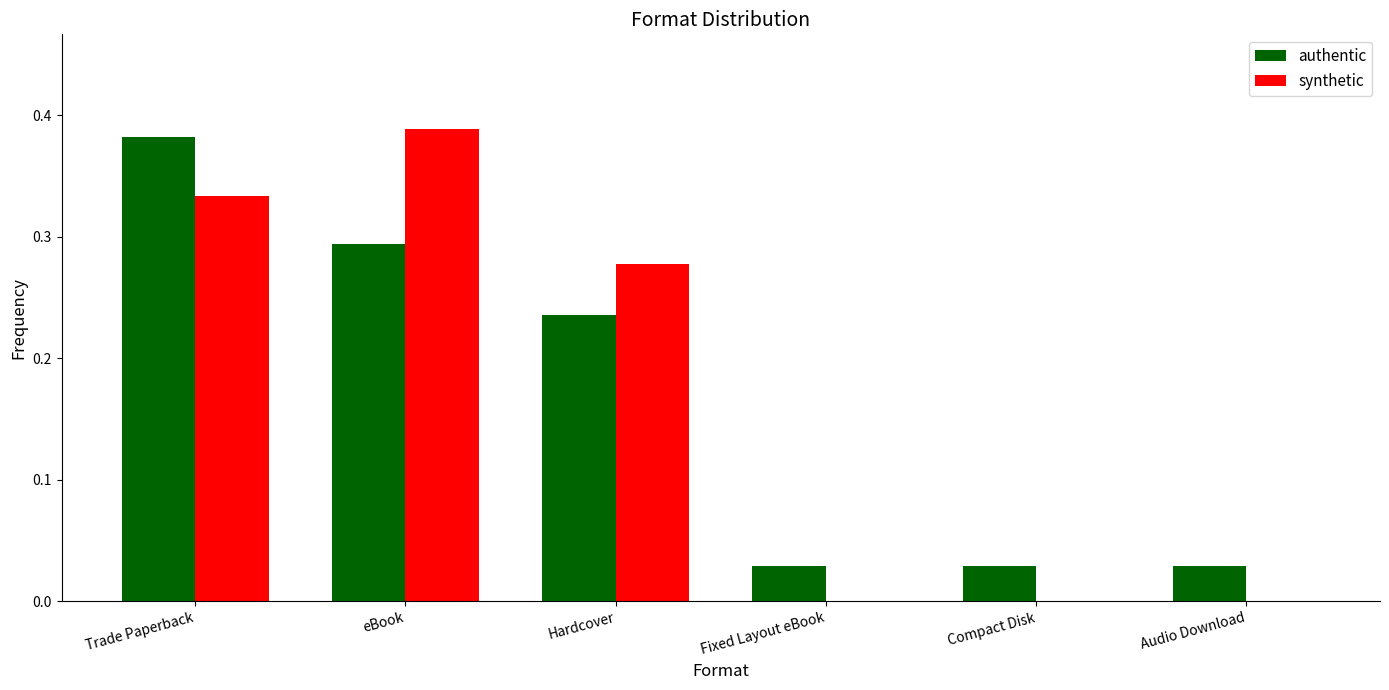

What is the sum of the authentic values at eBook and Hardcover?

0.5